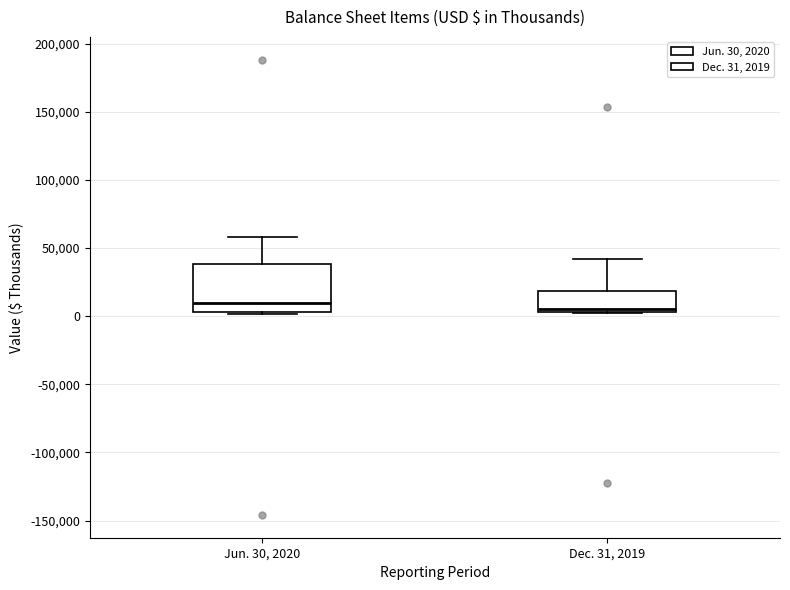

Reading left to right, transcribe this box plot: for each box, give where its median line is, the range the box spans, and where its two whiskers end, as read against the y-axis. The values are not printed on the chart, so give them approximately, as read against the axis.

Jun. 30, 2020: median 10000, box 5000 to 40000, whiskers 0 to 60000
Dec. 31, 2019: median 5000 (just above the box's lower edge), box 5000 to 20000, whiskers 0 to 40000